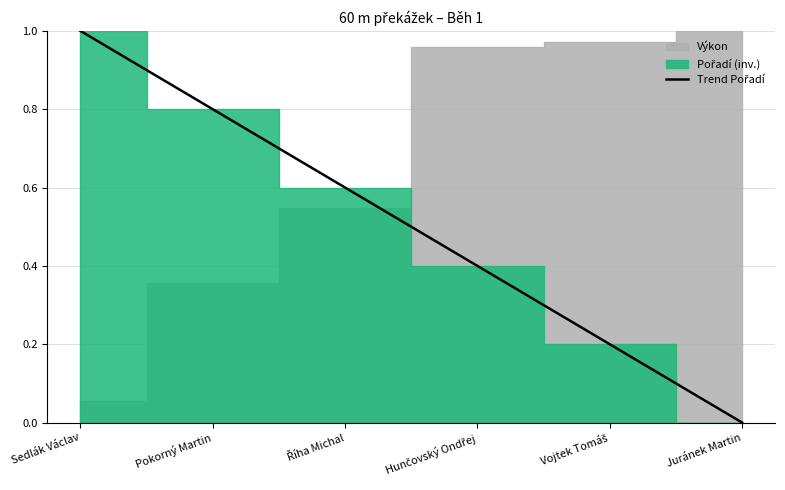

How many lines are shown in the chart?

1